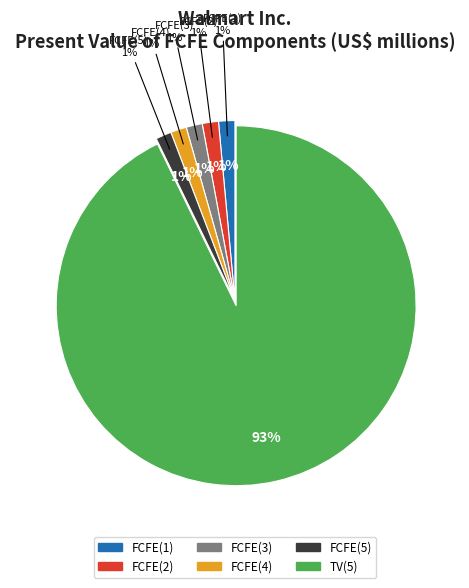

What is the largest slice in the pie chart?

TV(5)